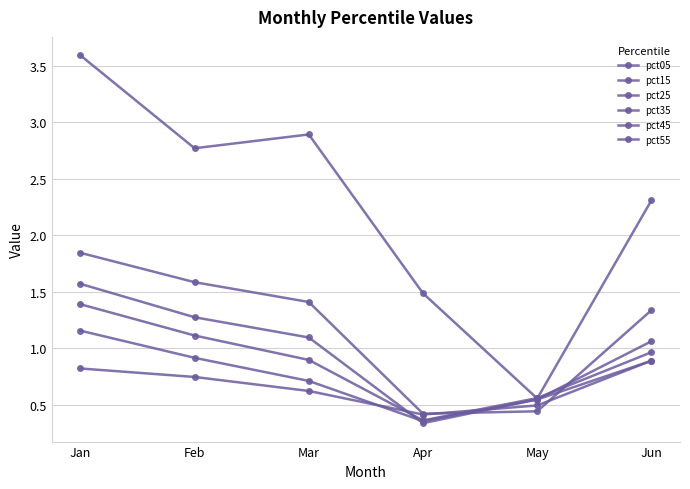

Reading right to left, transcribe all the data shown in this chart.

pct05: Jun=2.3	May=0.6	Apr=1.5	Mar=2.9	Feb=2.8	Jan=3.6
pct15: Jun=1.3	May=0.4	Apr=0.4	Mar=1.4	Feb=1.6	Jan=1.8
pct25: Jun=1.1	May=0.5	Apr=0.3	Mar=1.1	Feb=1.3	Jan=1.6
pct35: Jun=1.0	May=0.6	Apr=0.4	Mar=0.9	Feb=1.1	Jan=1.4
pct45: Jun=0.9	May=0.5	Apr=0.4	Mar=0.7	Feb=0.9	Jan=1.2
pct55: Jun=0.9	May=0.5	Apr=0.4	Mar=0.6	Feb=0.7	Jan=0.8